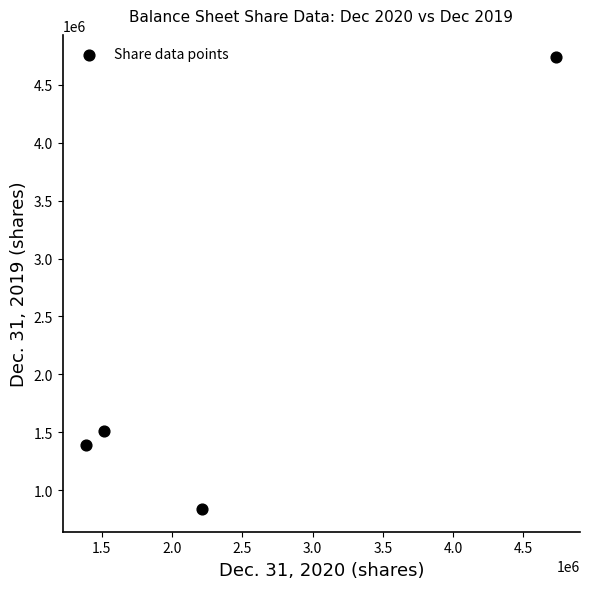

What Y value in the scatter plot is closest to 2786522?

1513889